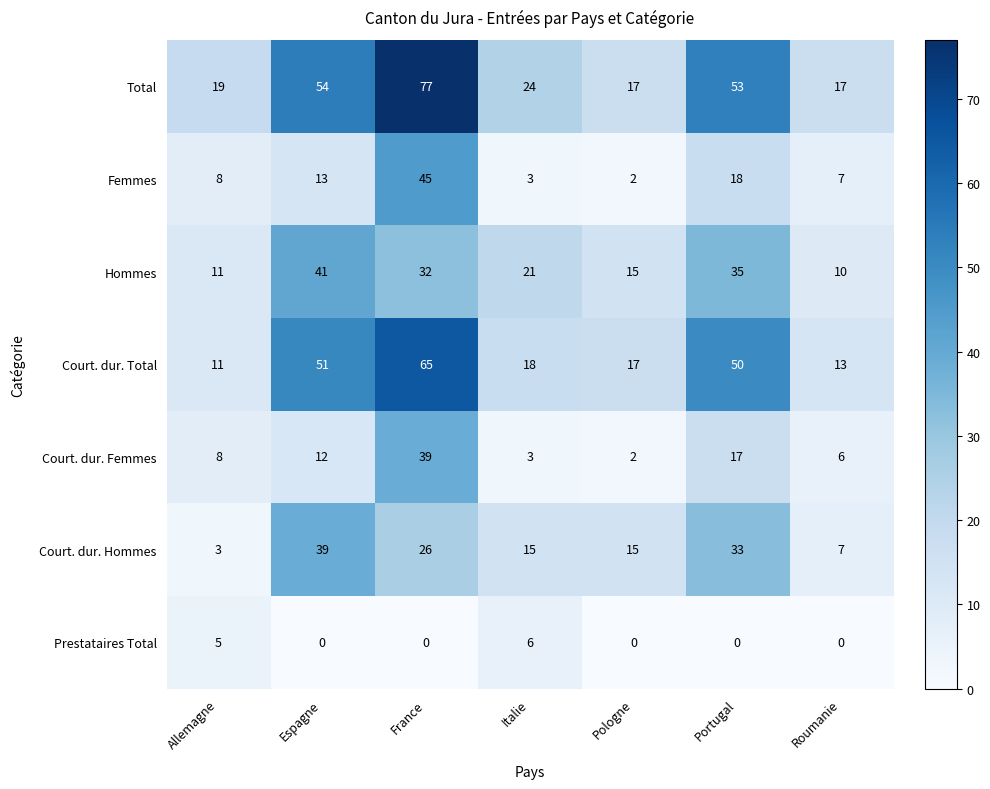

What is the difference between the maximum and second lowest values in the Court. dur. Femmes series?

36